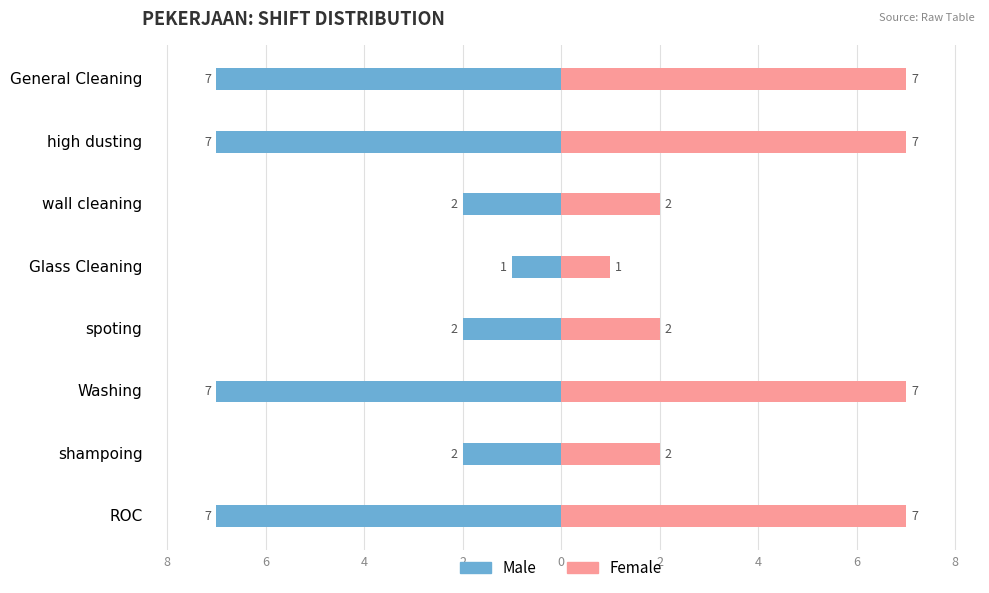

What is the average value of the Female series?

4